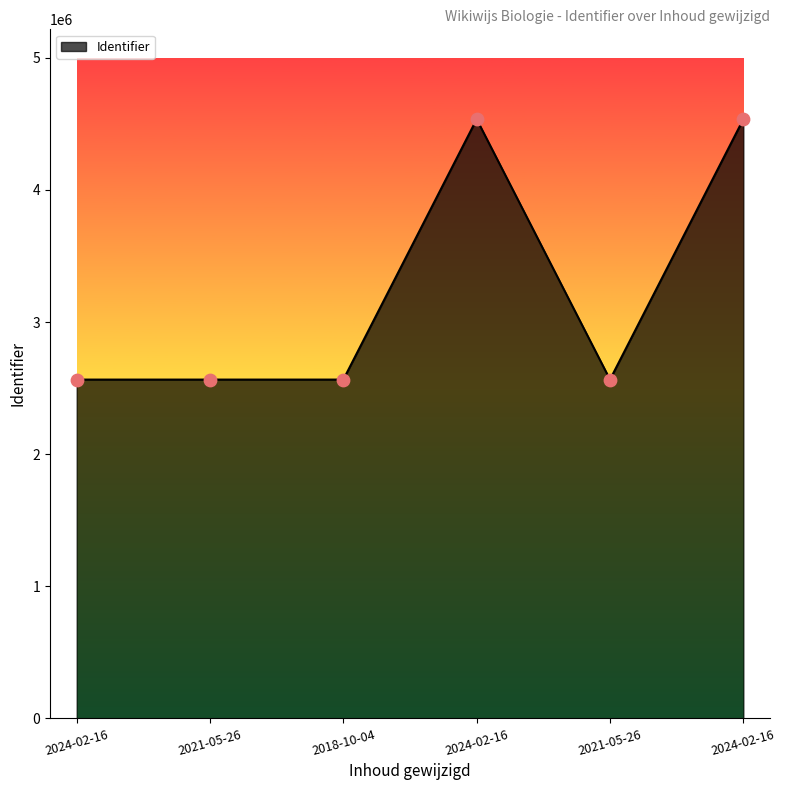

What is the ratio of the value at 2018-10-04 to the value at 2021-05-26?

1.0